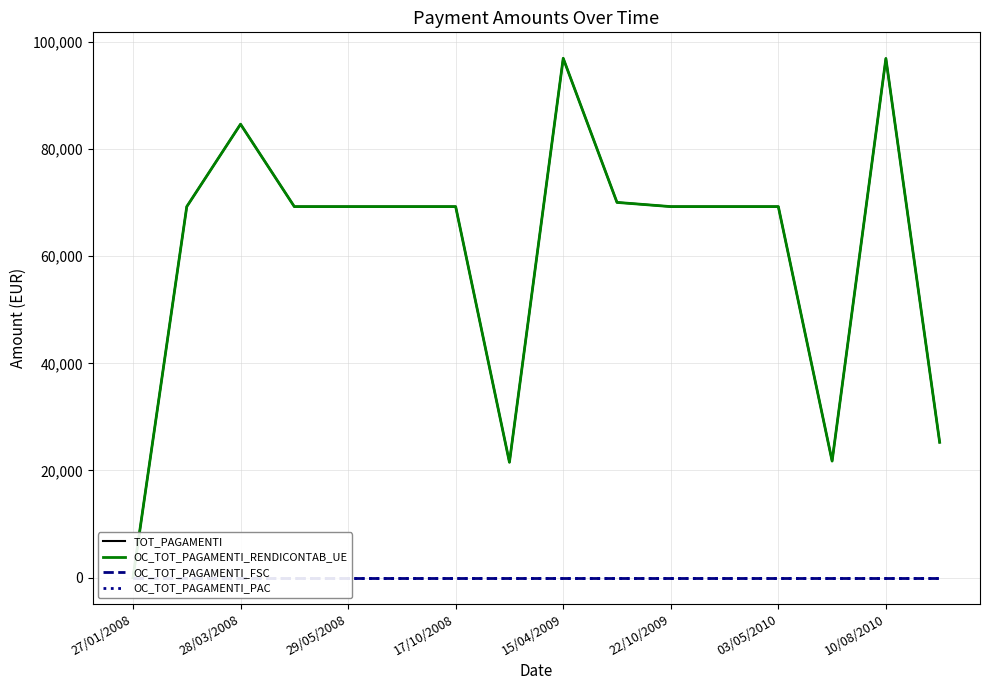

Does the chart have visible grid lines?

Yes